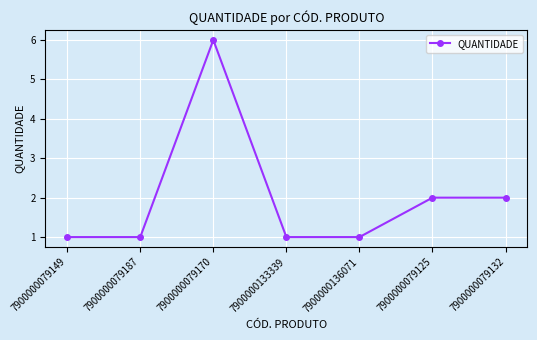

What is the sum of the values at 7900000079149 and 7900000079187?

2